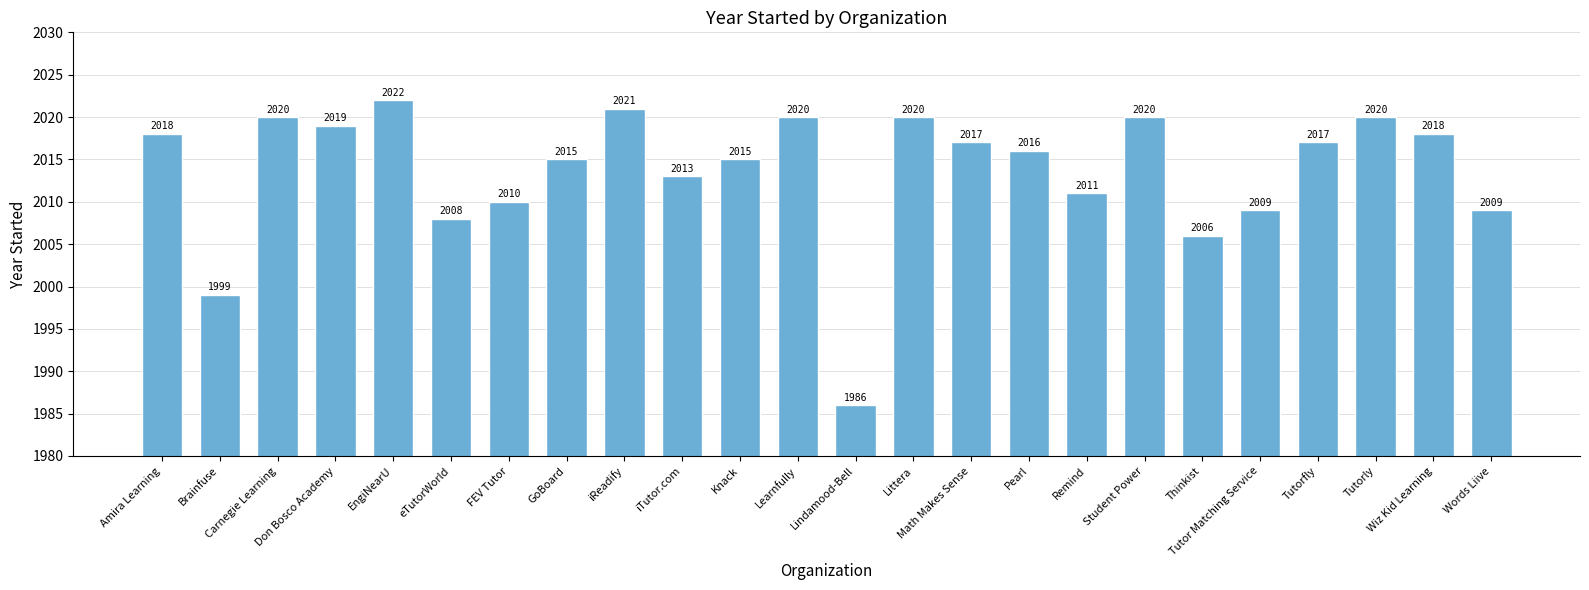

What is the sum of all values?

48329